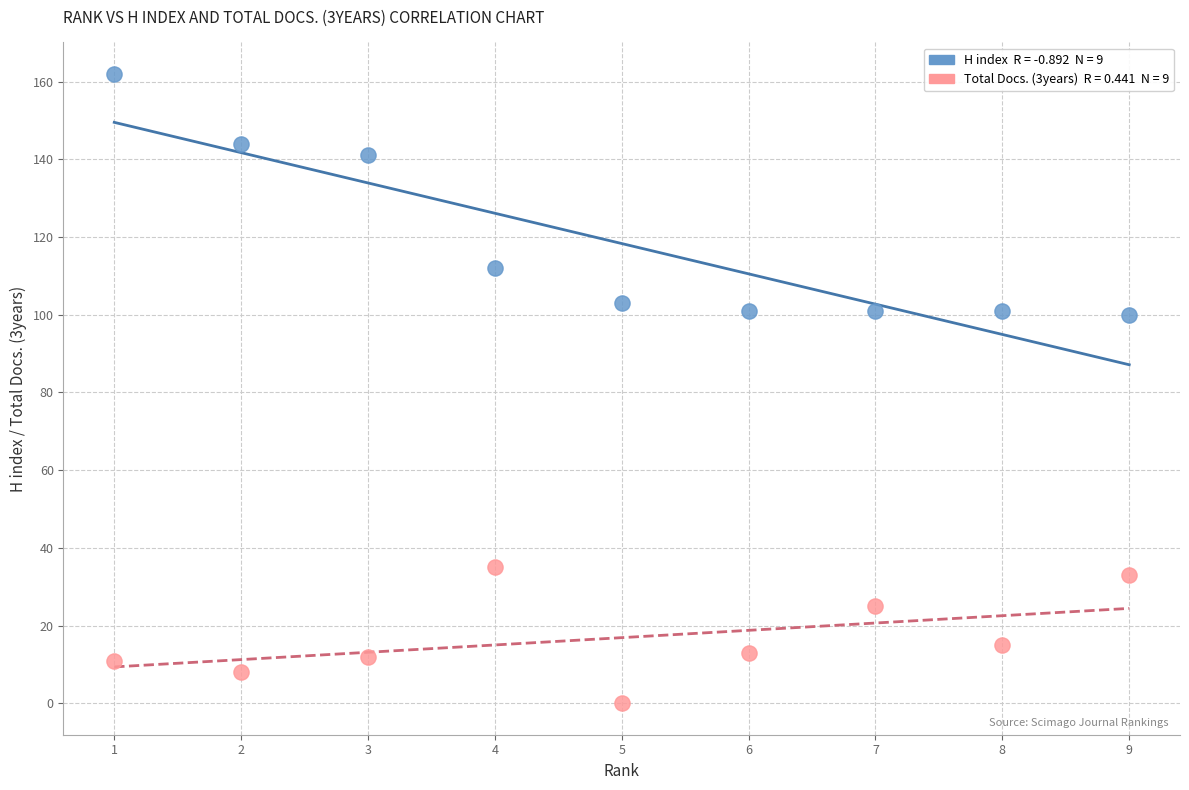

Across all data points, what is the range of Y values (max minus min)?

162